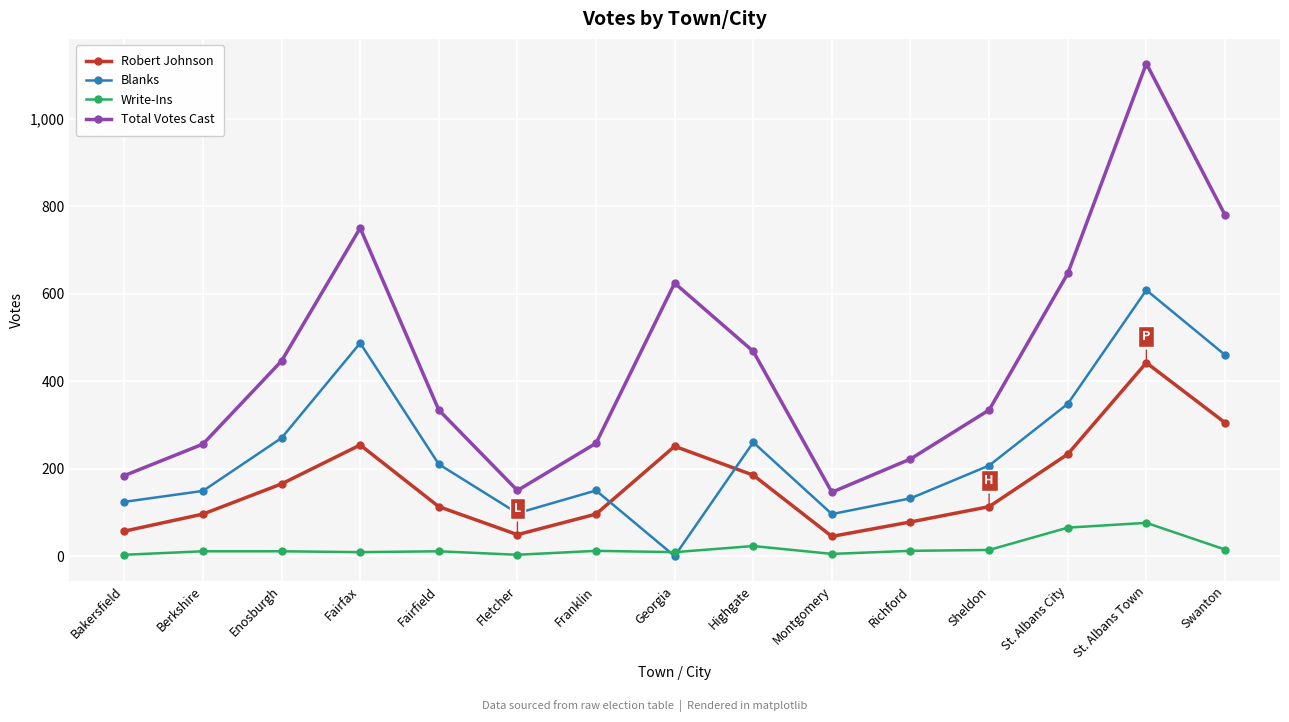

List the series in order of their overall mean, highest first.

Total Votes Cast, Blanks, Robert Johnson, Write-Ins